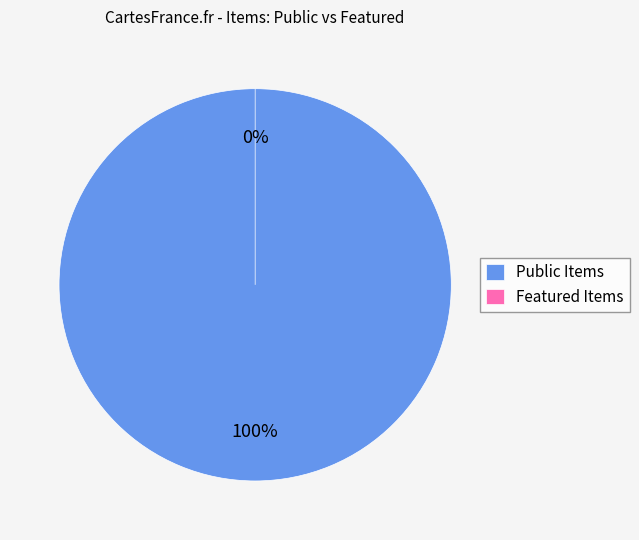

Is it true that featured is 7% of the pie?

False